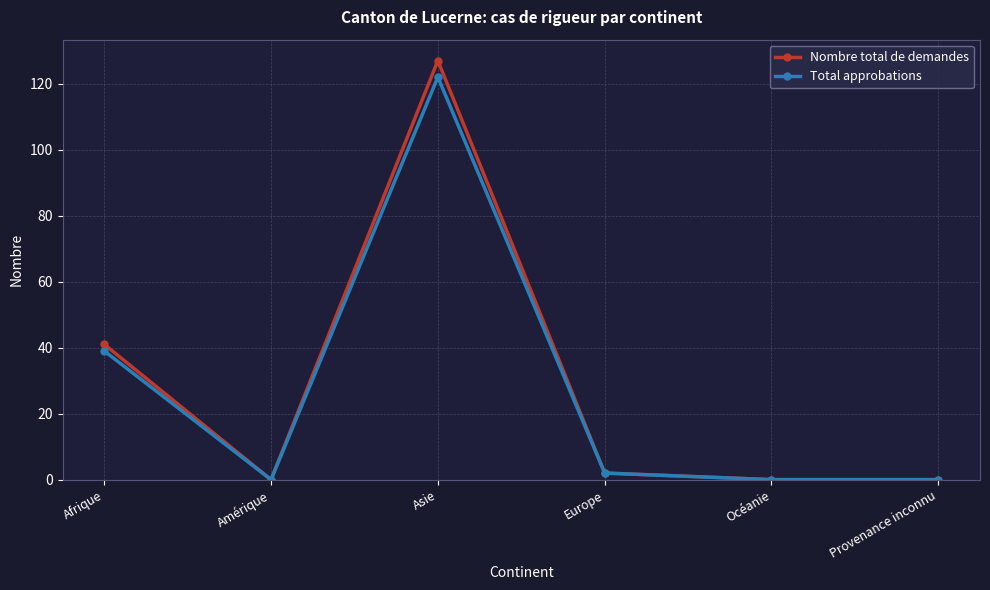

Which label corresponds to the largest value in the chart?

Asie